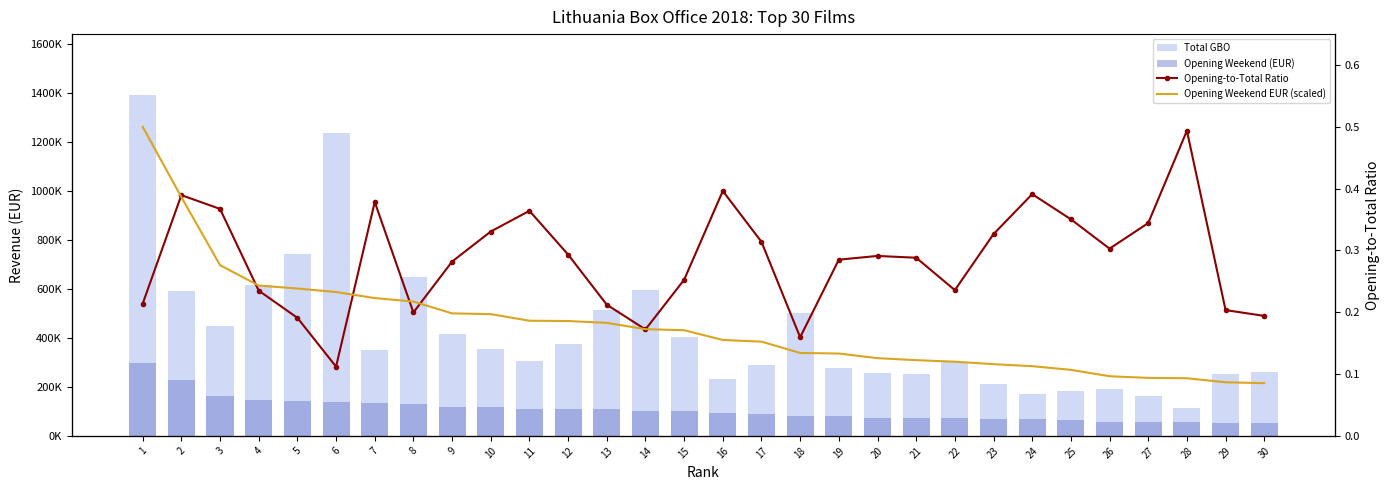

Does the chart contain any negative values?

No